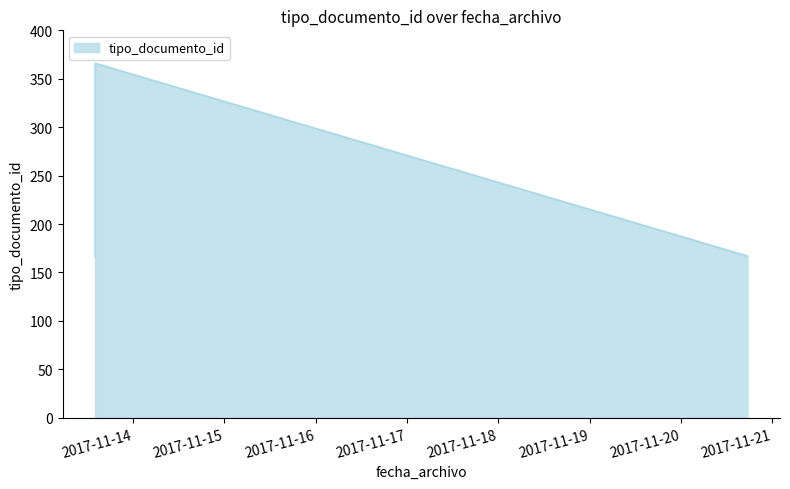

What is the greatest value displayed?

366